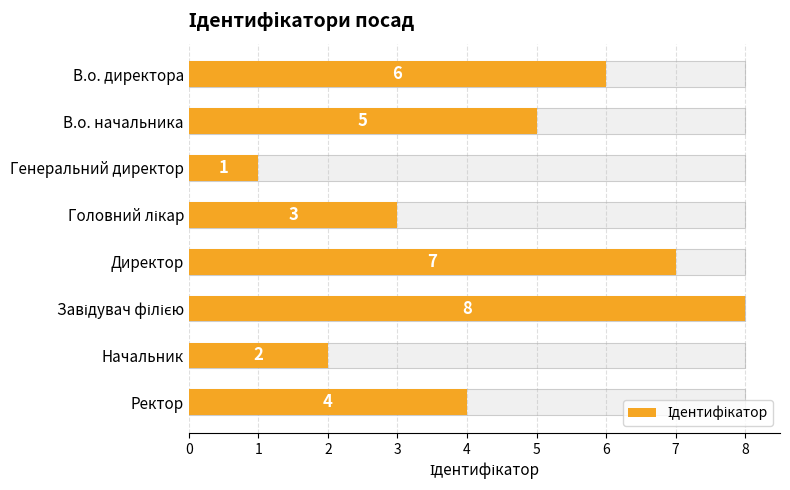

Reading left to right, list all the values displayed in this chart.

6	5	1	3	7	8	2	4